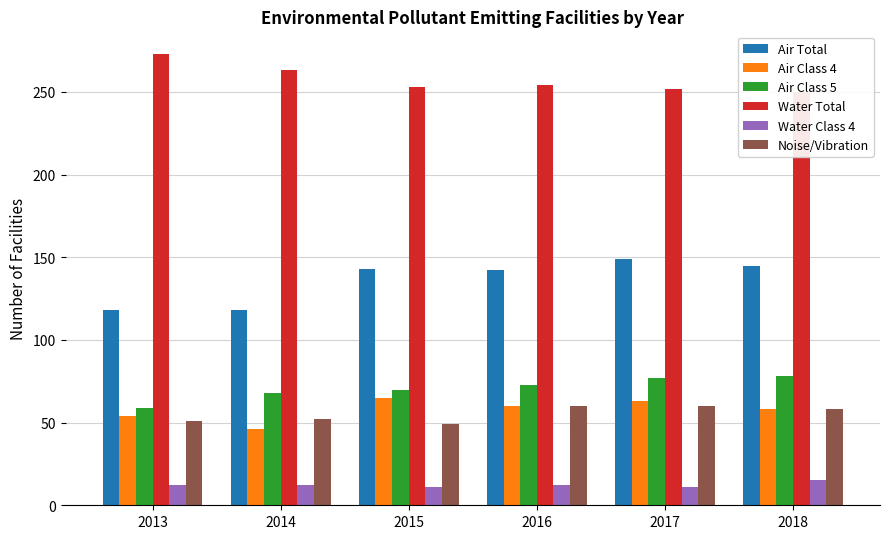

How many distinct data groups are displayed?

6